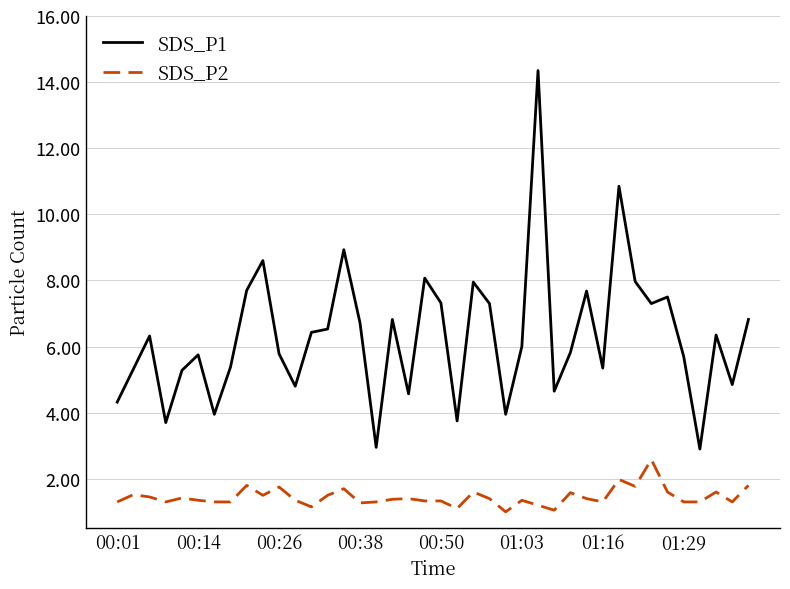

How many lines are shown in the chart?

2